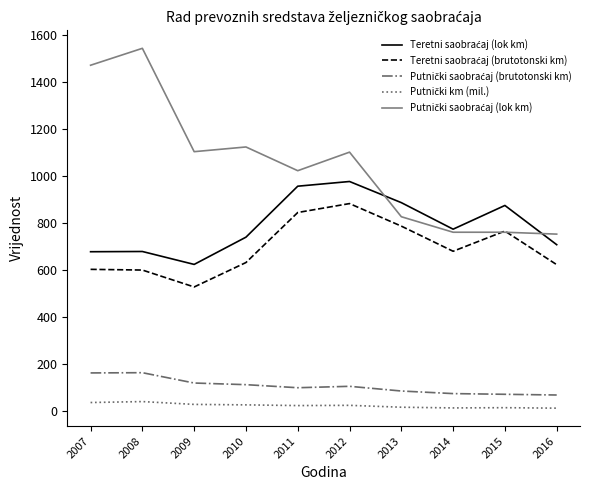

What is the total value across all series at 2008?

3021